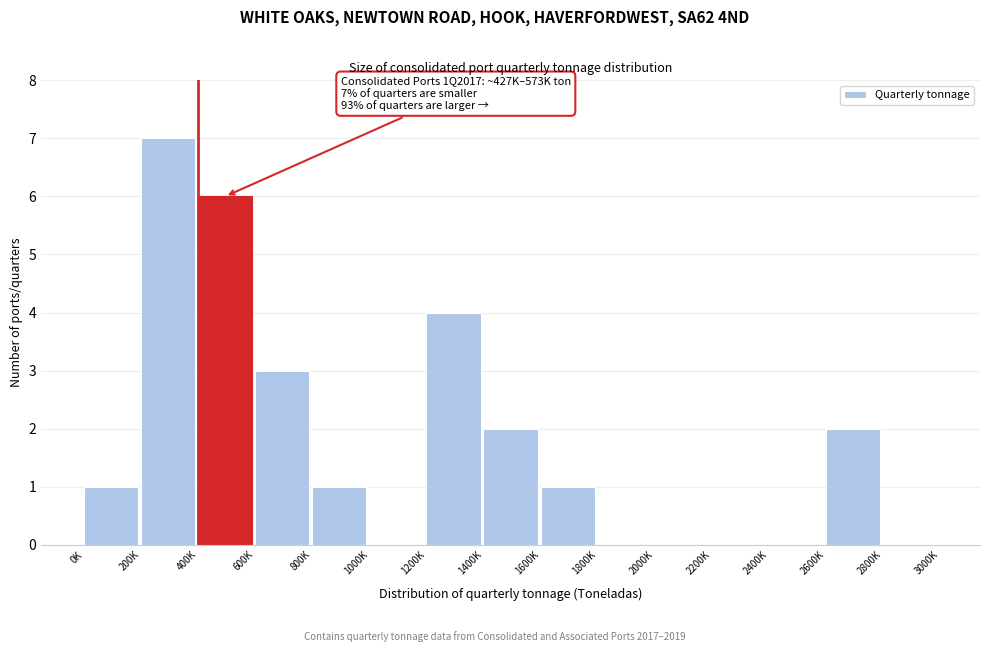

Reading right to left, list all the values displayed in this chart.

2800K=0	2600K=2	2400K=0	2200K=0	2000K=0	1800K=0	1600K=1	1400K=2	1200K=4	1000K=0	800K=1	600K=3	400K=6	200K=7	0K=1